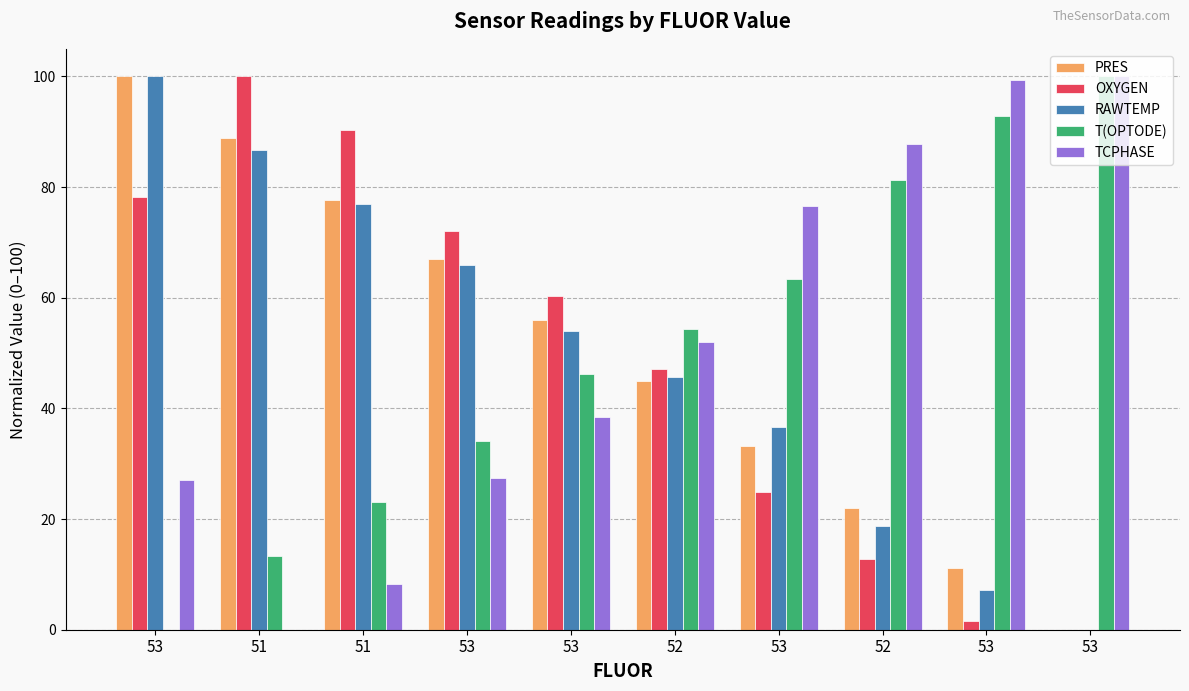

Which series has the largest range (max minus min)?

PRES